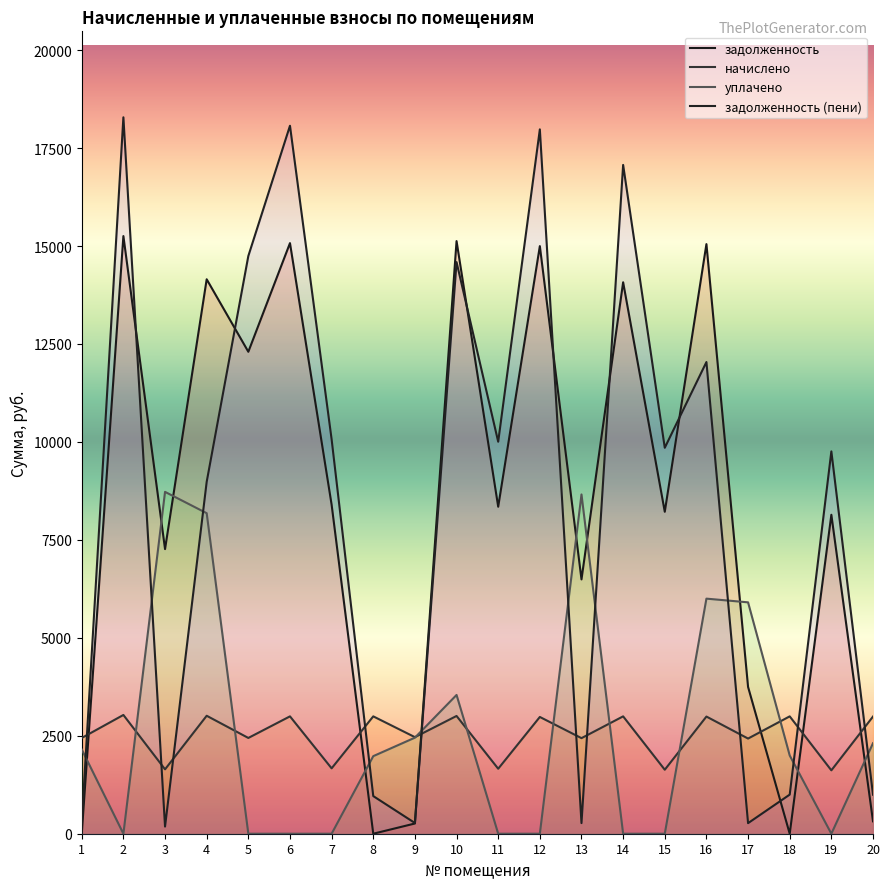

Between 10 and 6, which is larger?

10